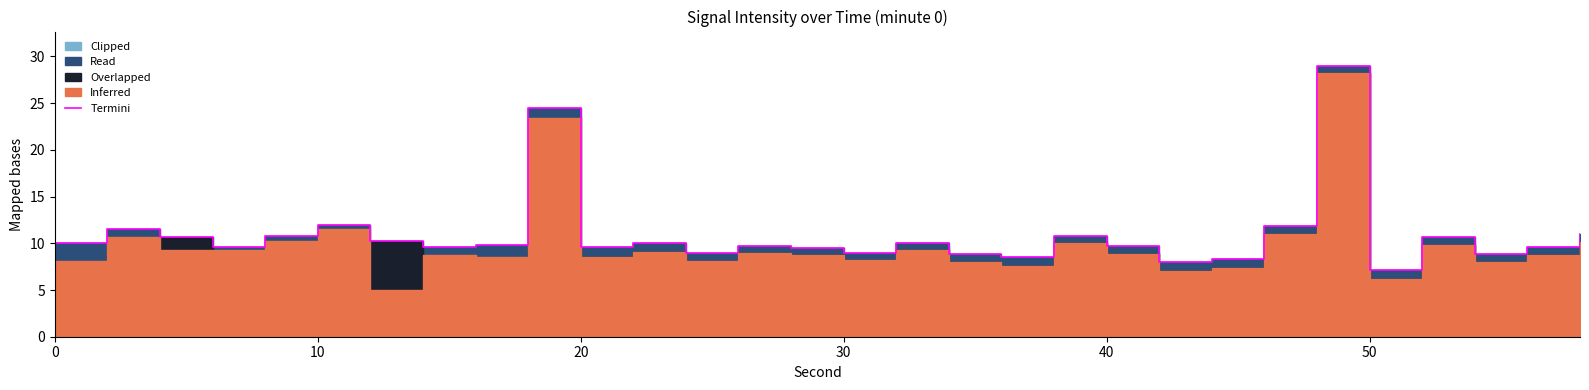

What is the highest value of the Termini series?

29.0